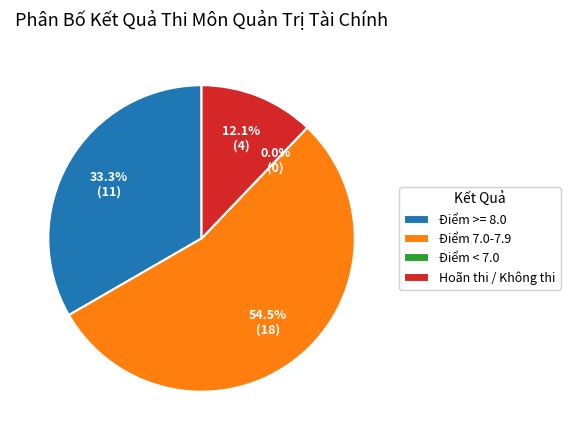

True or false: Hoãn thi / Không thi accounts for 27% of the total.

False